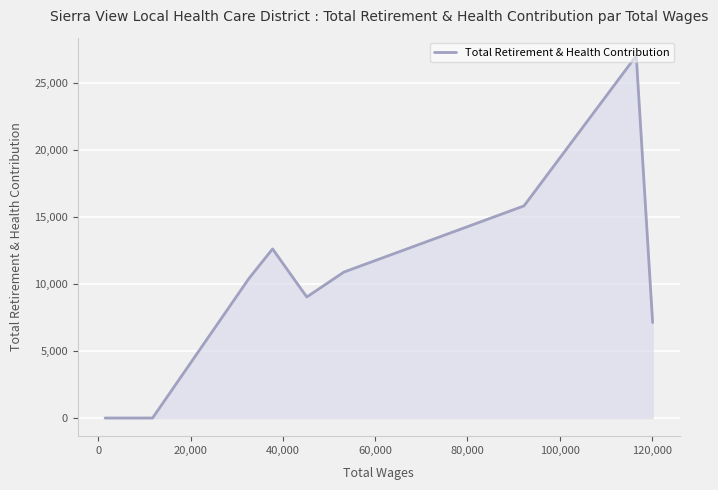

The value at 20,000 is 5610. True or false?

False